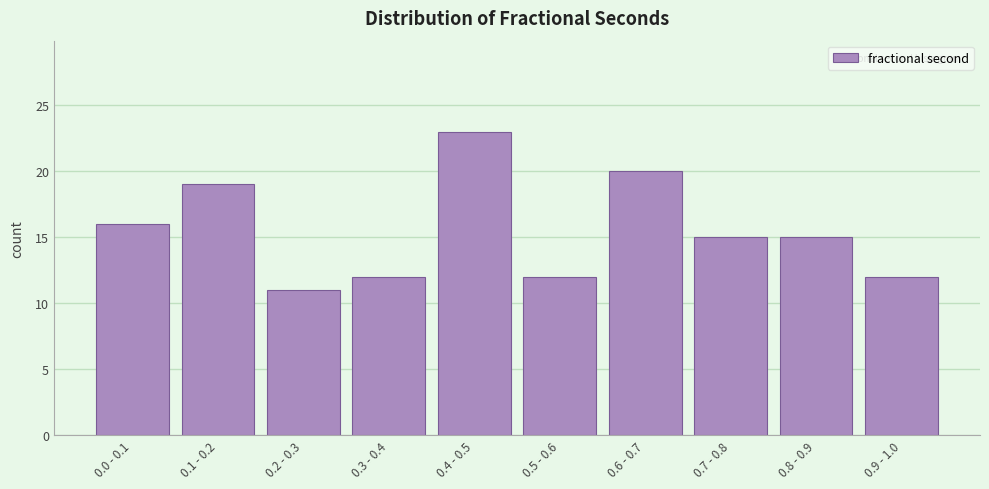

Reading left to right, list all the values displayed in this chart.

0.0 - 0.1=16	0.1 - 0.2=19	0.2 - 0.3=11	0.3 - 0.4=12	0.4 - 0.5=23	0.5 - 0.6=12	0.6 - 0.7=20	0.7 - 0.8=15	0.8 - 0.9=15	0.9 - 1.0=12